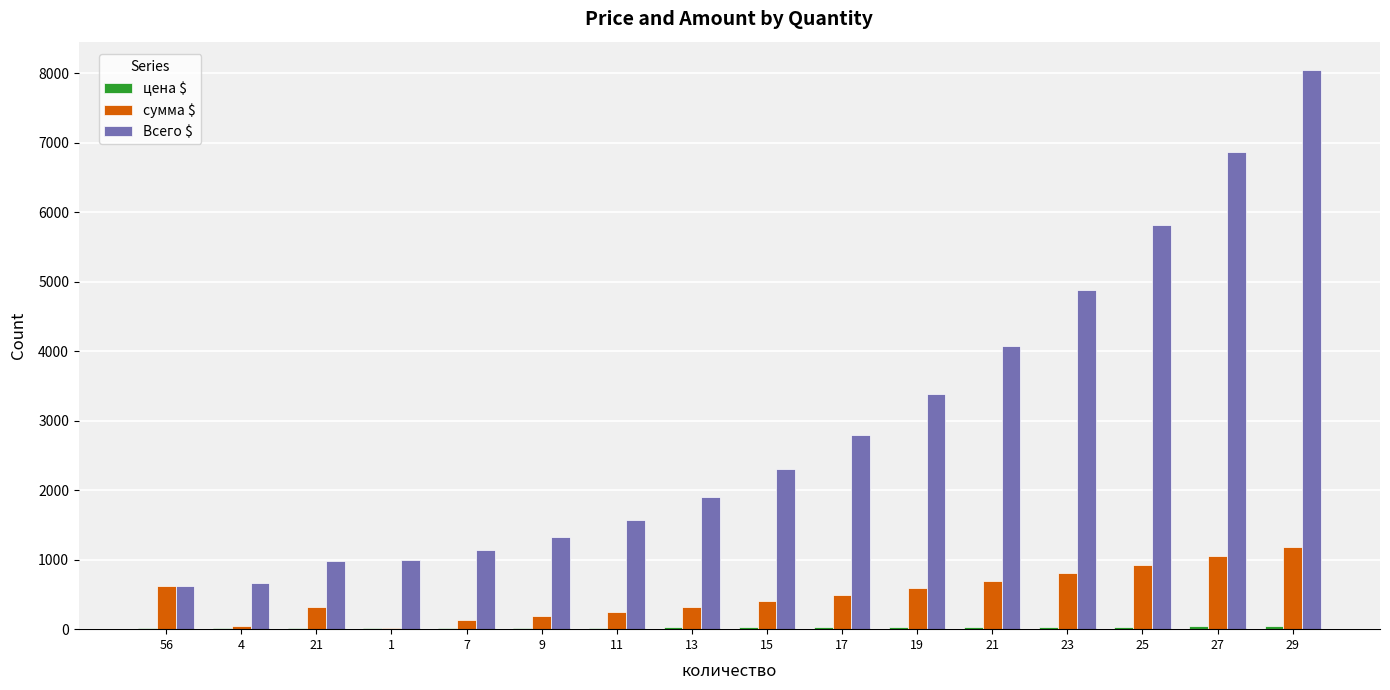

The Всего $ series shows 2262 at 21. True or false?

False